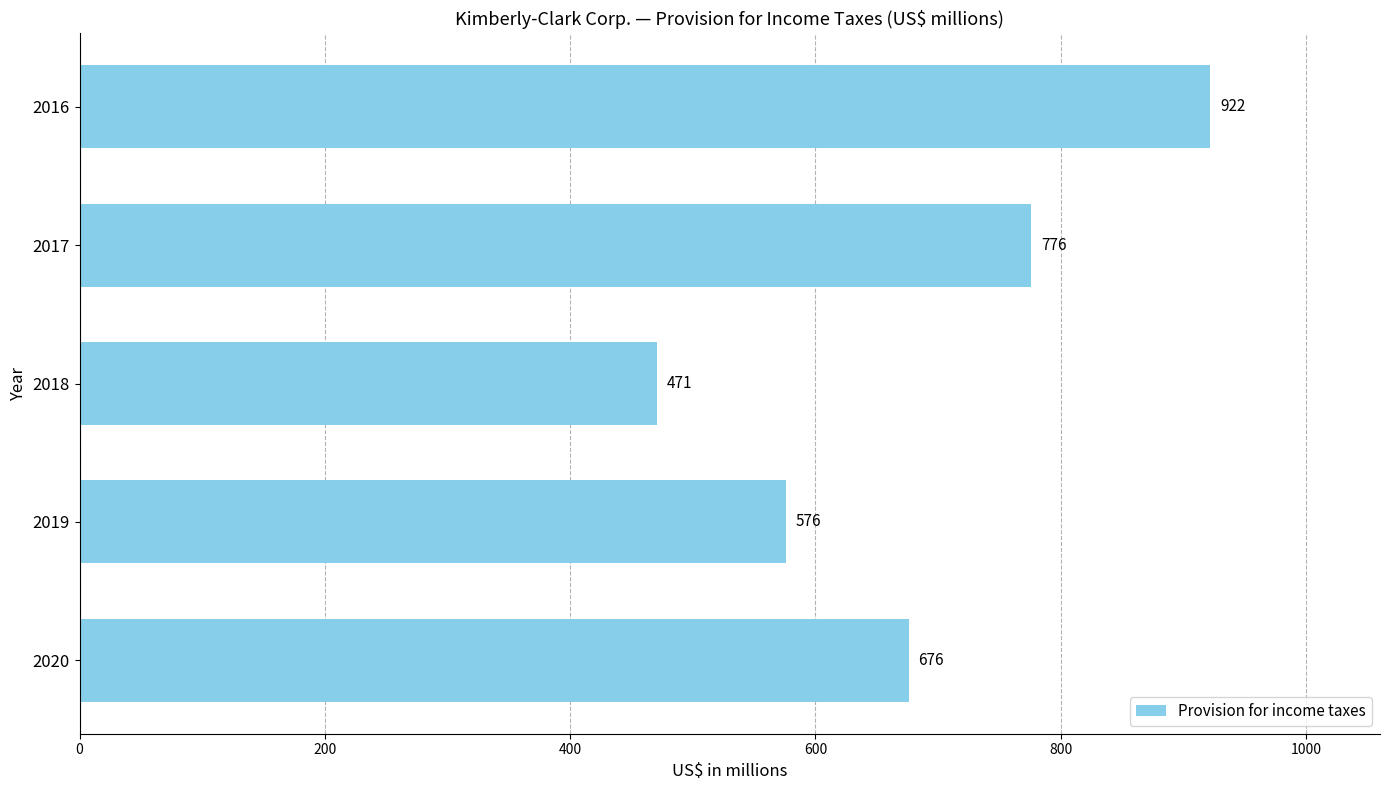

List the labels in order of value, largest first.

2016, 2017, 2020, 2019, 2018